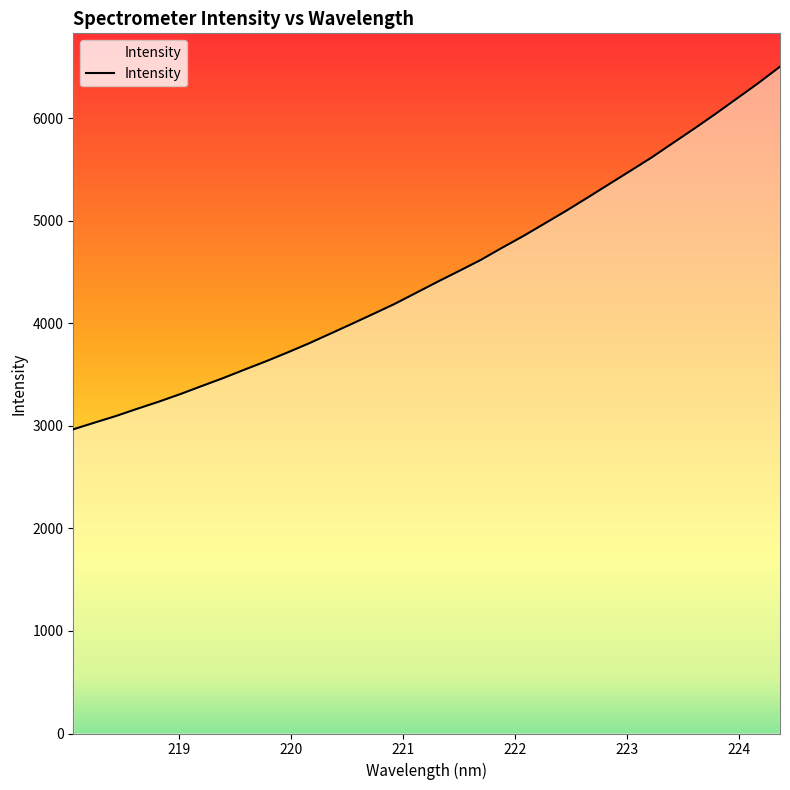

Rank the categories by value from lowest to highest.

218.0596, 218.2508, 218.442, 218.6332, 218.8244, 219.0156, 219.2067, 219.3979, 219.589, 219.7801, 219.9712, 220.1623, 220.3533, 220.5444, 220.7354, 220.9264, 221.1174, 221.3083, 221.4993, 221.6902, 221.8812, 222.0721, 222.263, 222.4538, 222.6447, 222.8355, 223.0264, 223.2172, 223.408, 223.5987, 223.7895, 223.9802, 224.1709, 224.3616